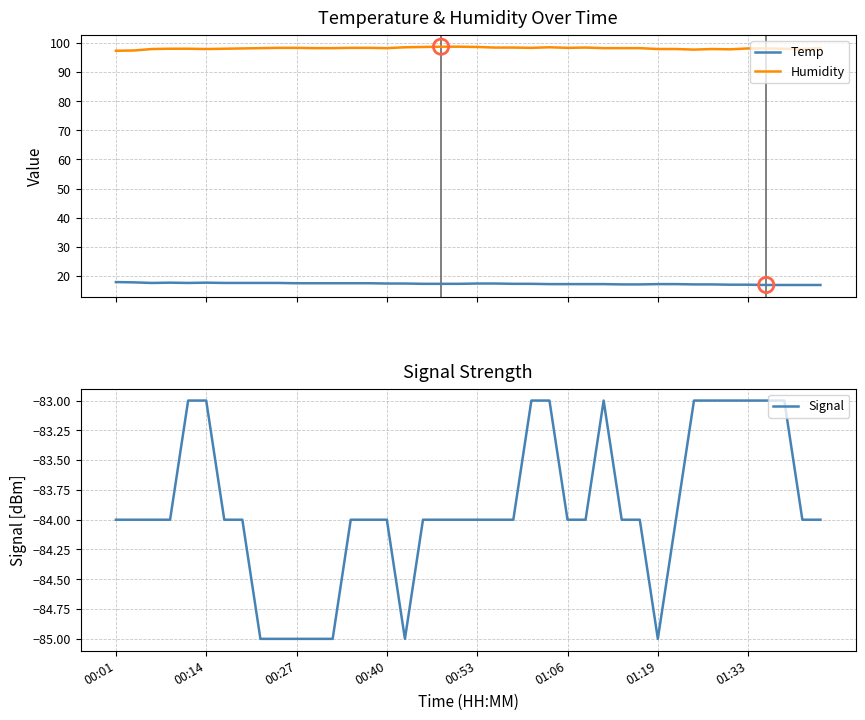

Is the value of Signal at 39 greater than the value of Temp at 21?

No